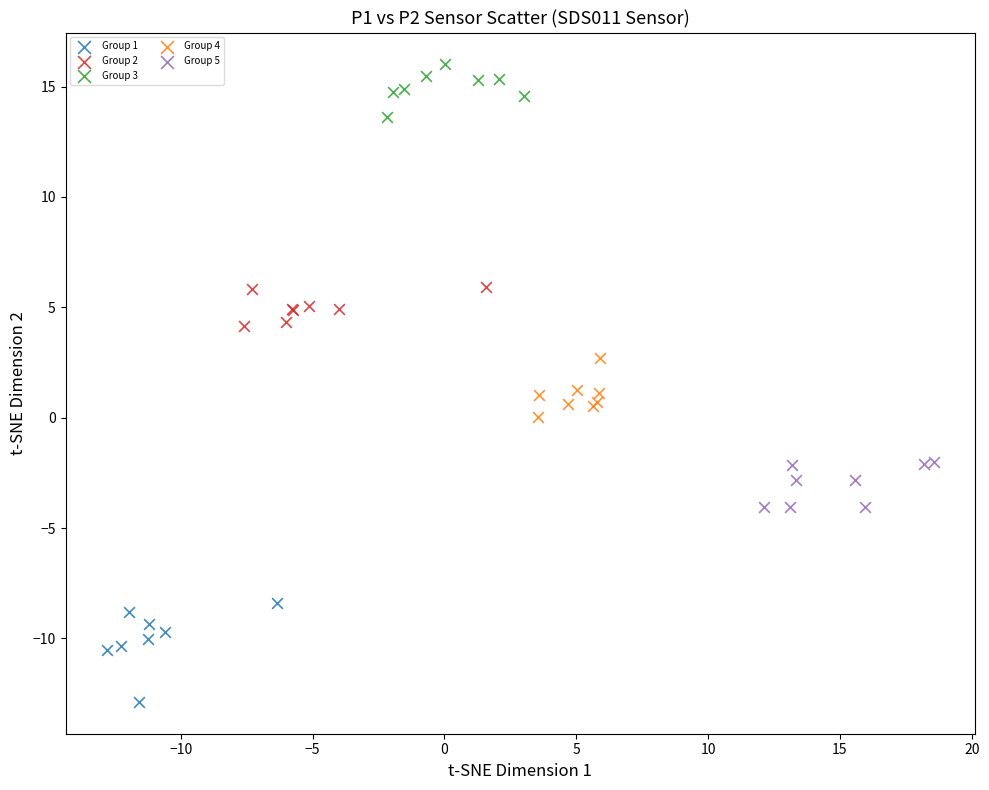

Which series reaches the maximum Y coordinate?

Group 3